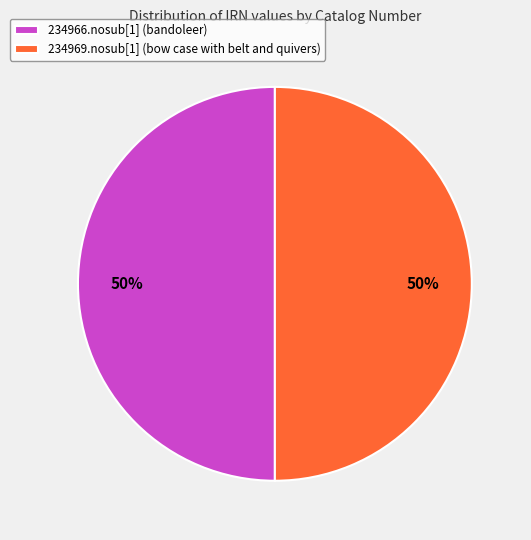

To the nearest percent, what is the average slice percentage?

50%